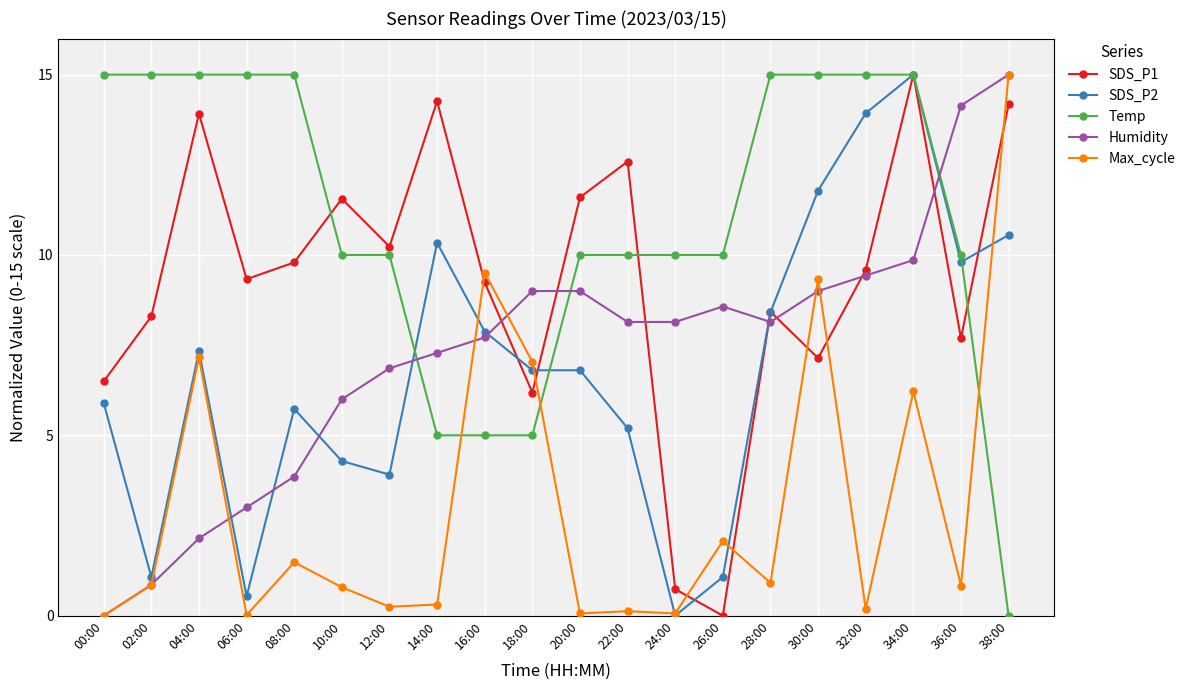

Between 04:00 and 26:00, which series saw the biggest shift?

SDS_P1